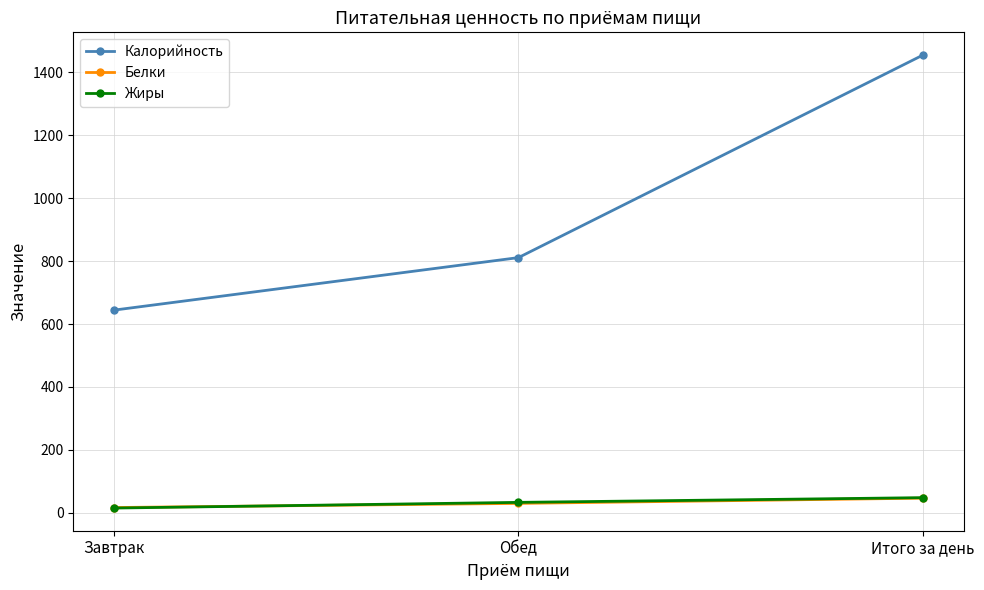

What is the label of the 1st point from the left?

Завтрак